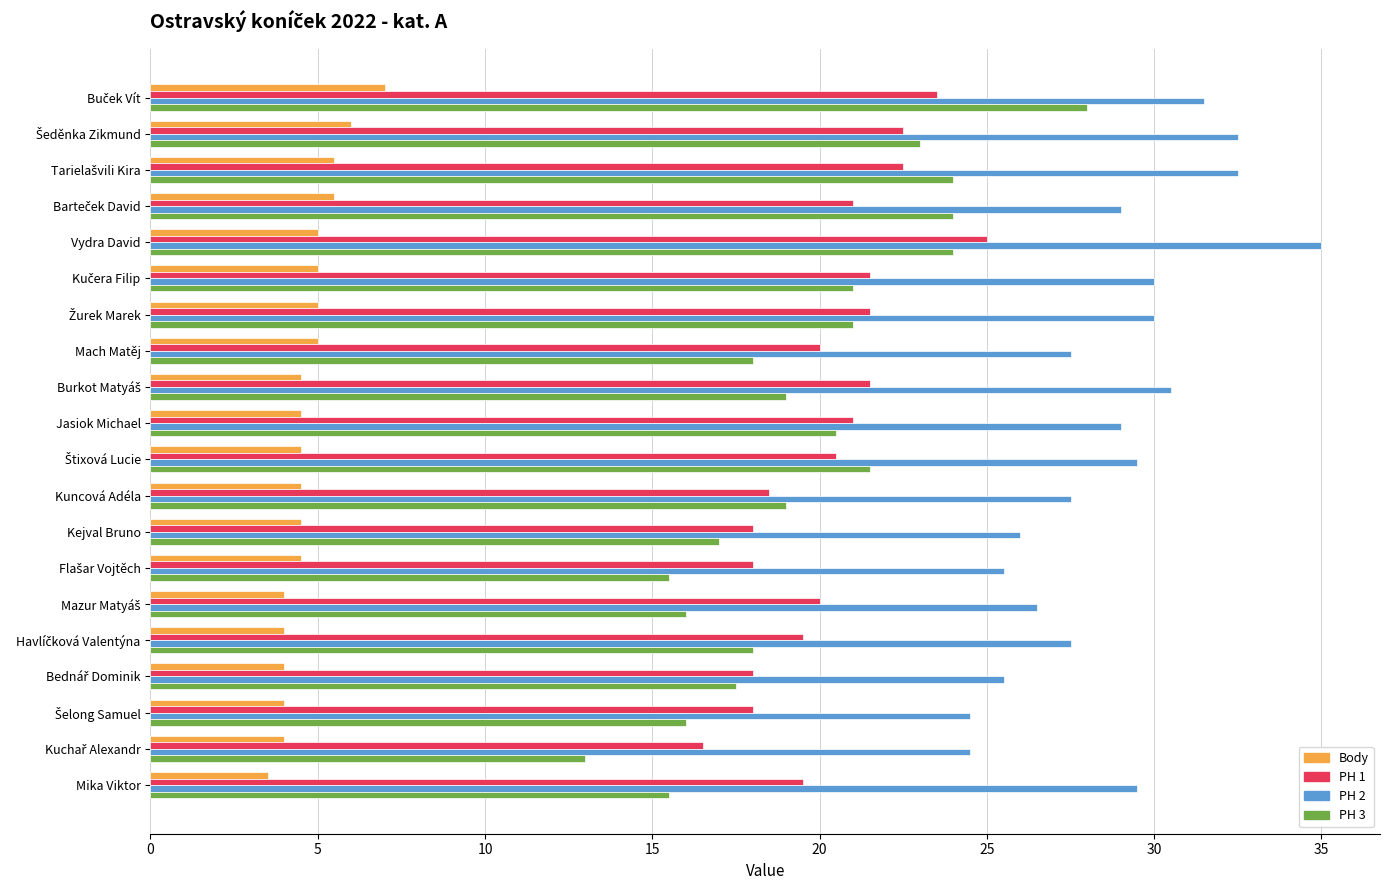

At how many categories does at least one series exceed 15?

20